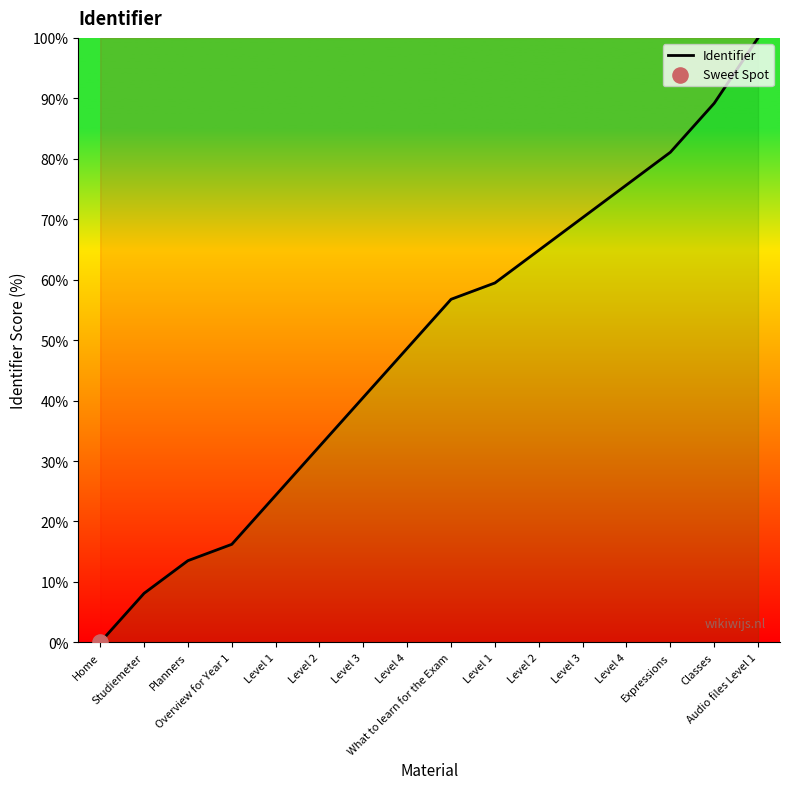

Approximately how many times larger is the value at Level 2 compared to Studiemeter?

4.0